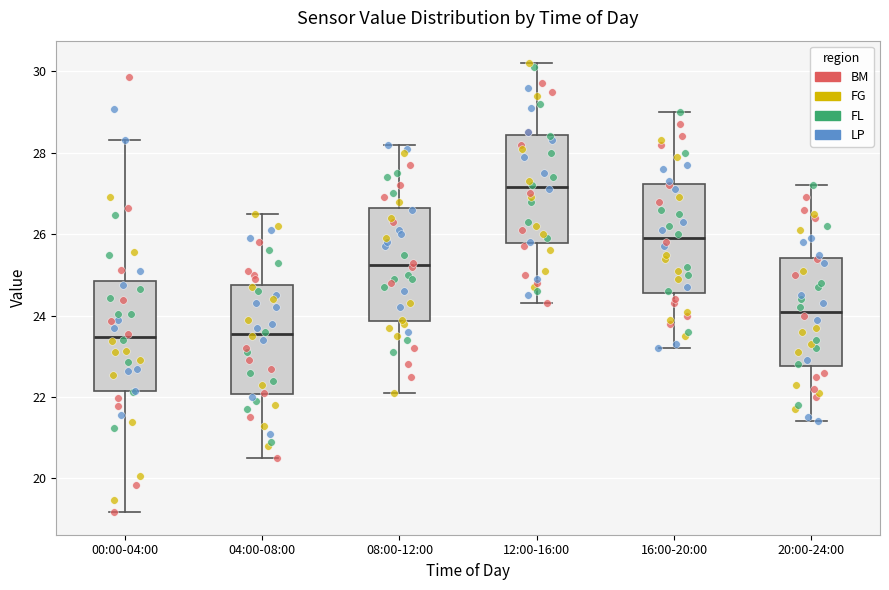

Reading left to right, transcribe this box plot: for each box, give where its median line is, the range the box spans, and where its two whiskers end, as read against the y-axis. The values are not printed on the chart, so give them approximately, as read against the axis.

00:00-04:00: median 23.4, box 22.2 to 24.8, whiskers 19.2 to 28.4
04:00-08:00: median 23.6, box 22.0 to 24.8, whiskers 20.6 to 26.6
08:00-12:00: median 25.2, box 23.8 to 26.6, whiskers 22.2 to 28.2
12:00-16:00: median 27.2, box 25.8 to 28.4, whiskers 24.4 to 30.2
16:00-20:00: median 26.0, box 24.6 to 27.2, whiskers 23.2 to 29.0
20:00-24:00: median 24.2, box 22.8 to 25.4, whiskers 21.4 to 27.2